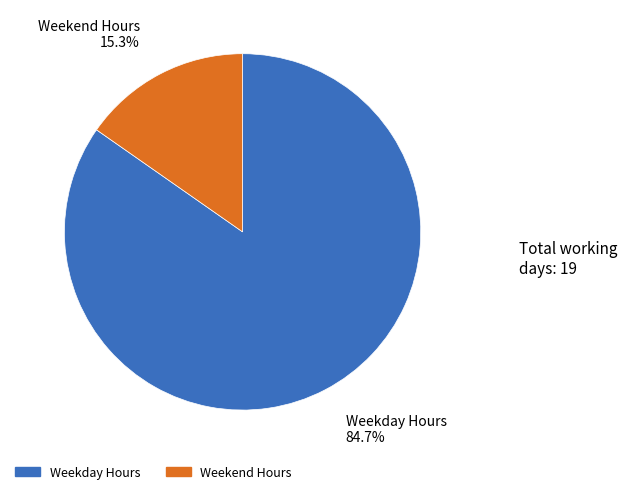

Does any single category account for the majority?

Yes